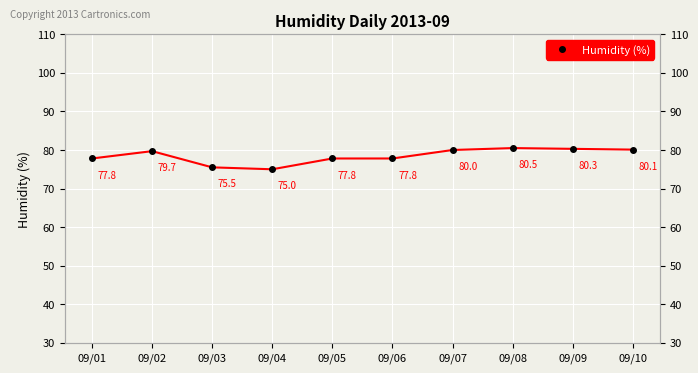

Is it true that the value at 09/03 is 104.4?

False